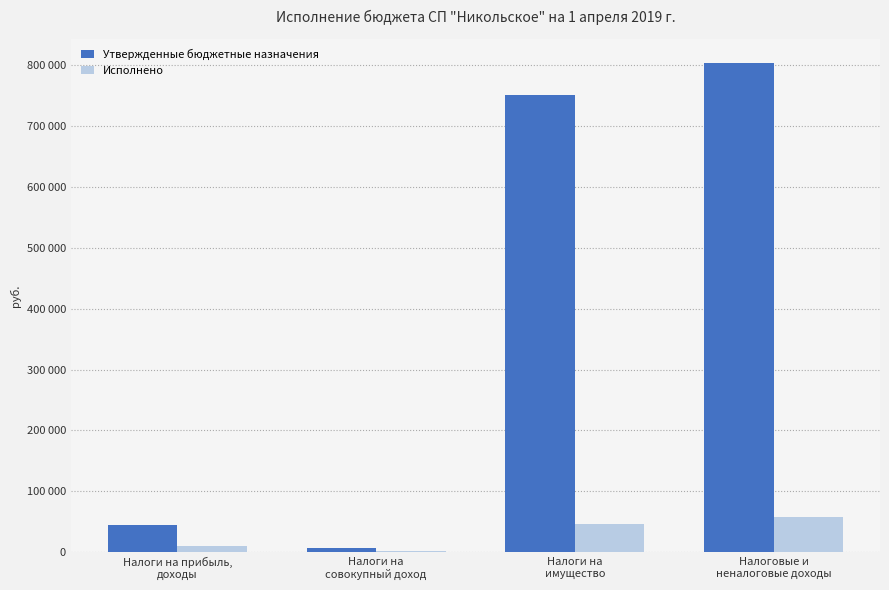

Which category has the lowest value across all series?

Налоги на
совокупный доход